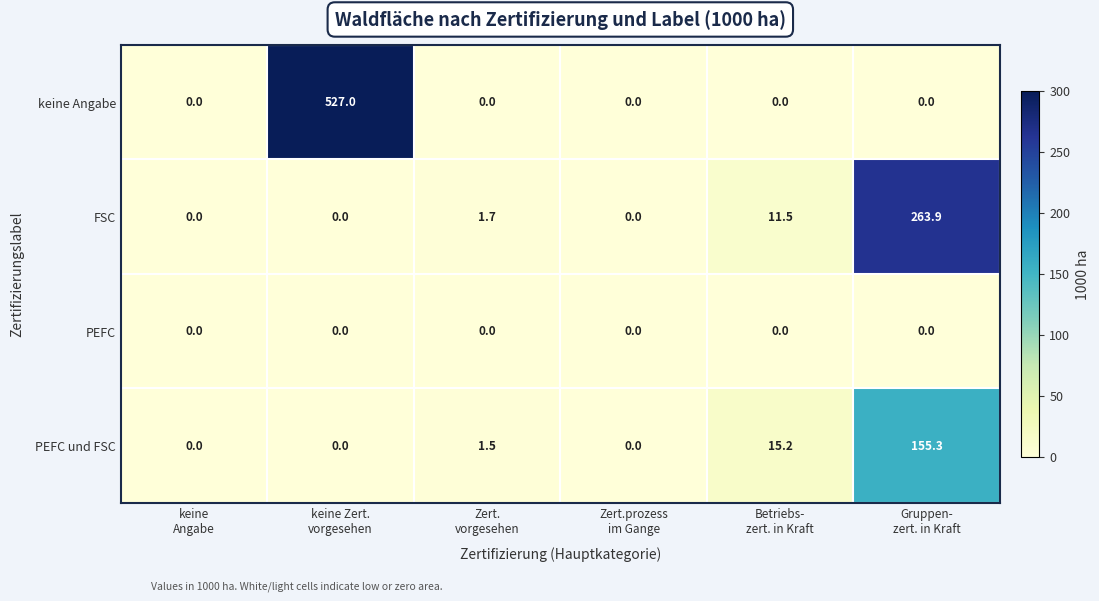

How many series are shown in this chart?

4